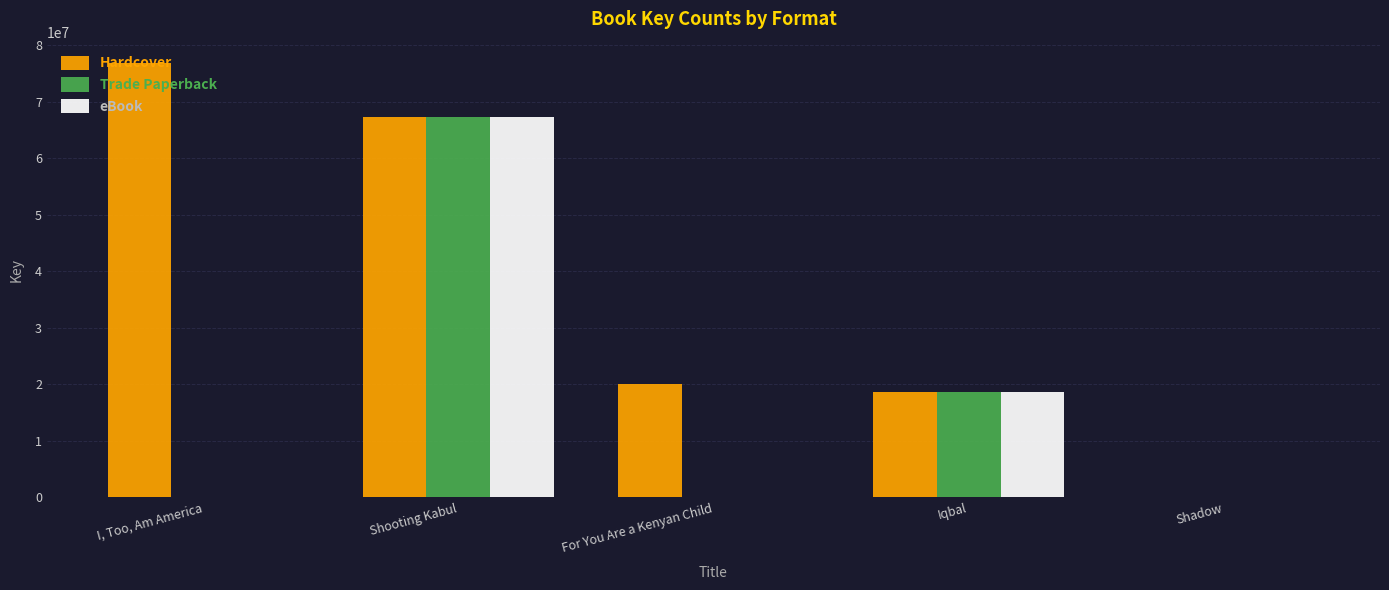

True or false: Hardcover has a value of 18586620 at Iqbal.

True